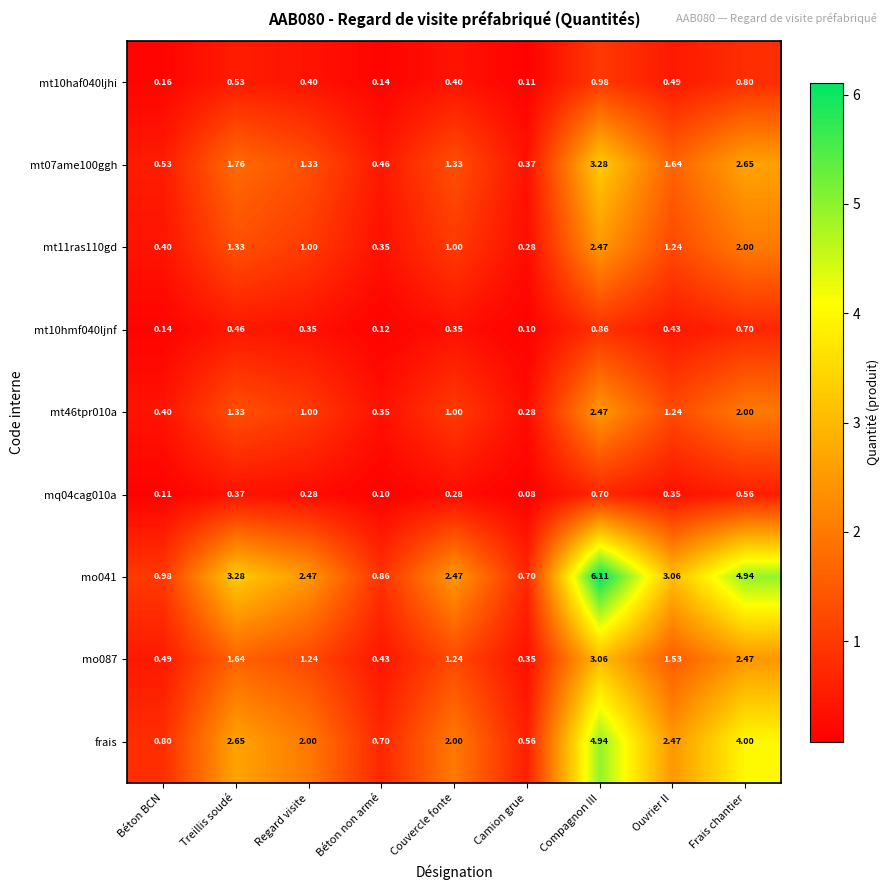

Count the number of categories in the chart.

9